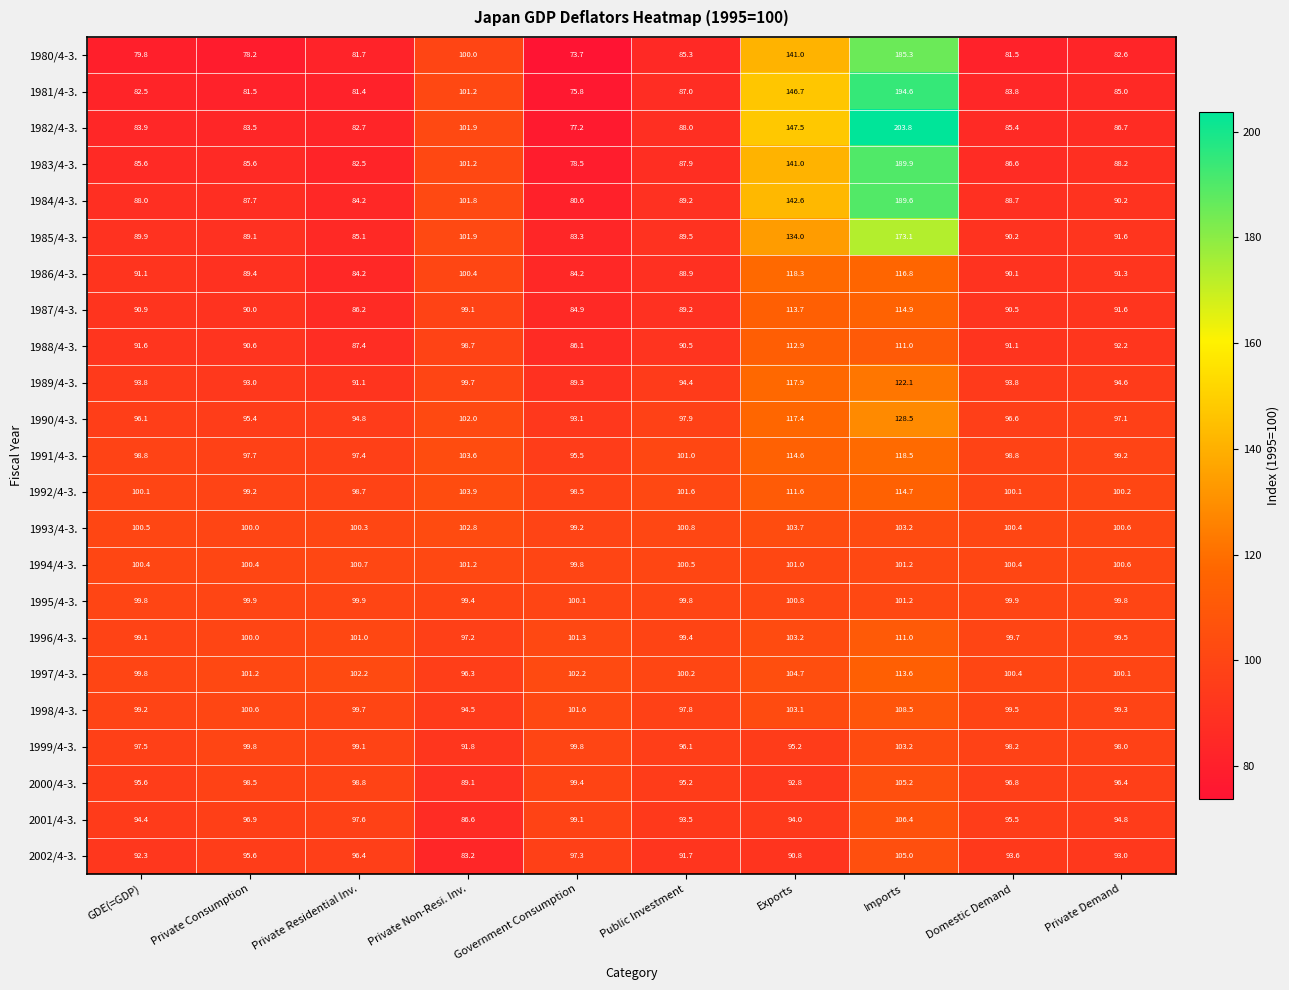

Rank the categories by 1996/4-3. value from lowest to highest.

Private Non-Resi. Inv., GDE(=GDP), Public Investment, Private Demand, Domestic Demand, Private Consumption, Private Residential Inv., Government Consumption, Exports, Imports